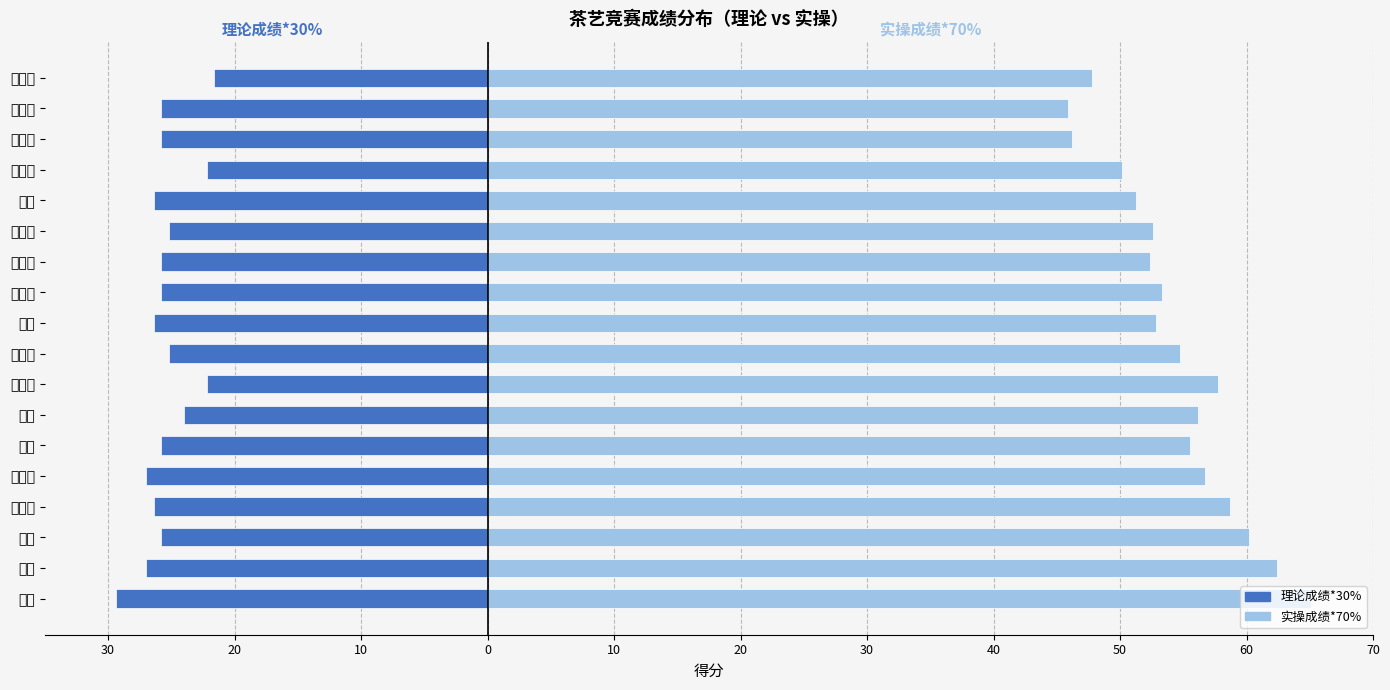

The value of 实操成绩*70% at 勾红利 is 46.2. True or false?

True